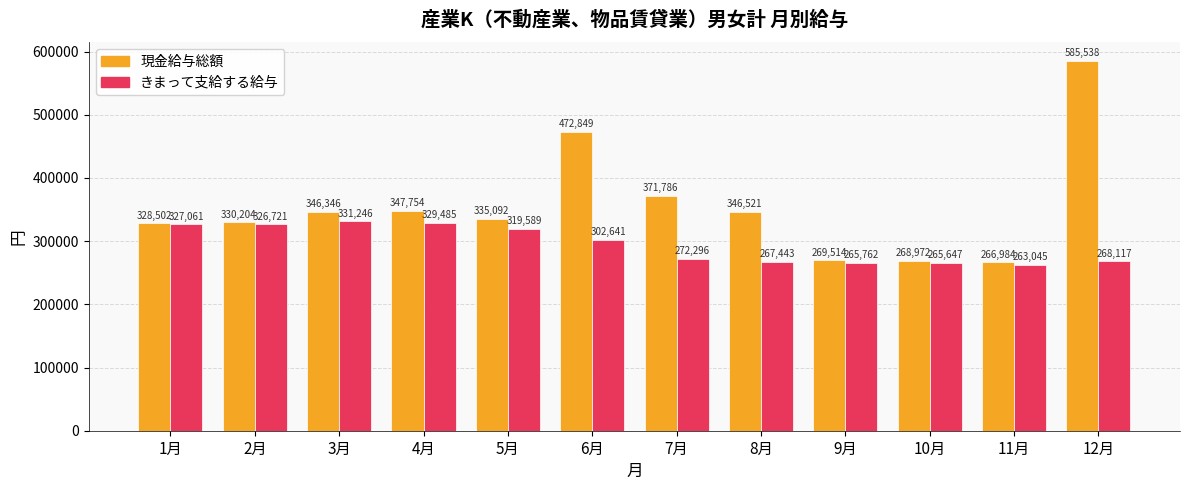

What position from the left is 6月?

6